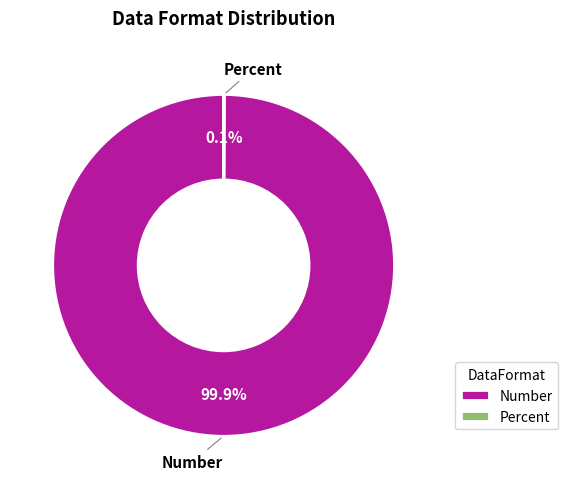

Does any single category account for the majority?

Yes